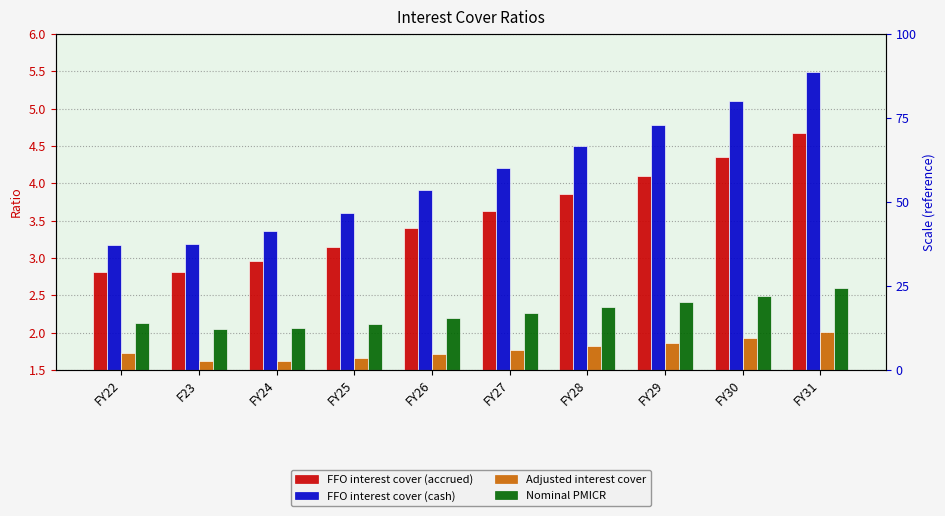

What position from the right is FY30?

2